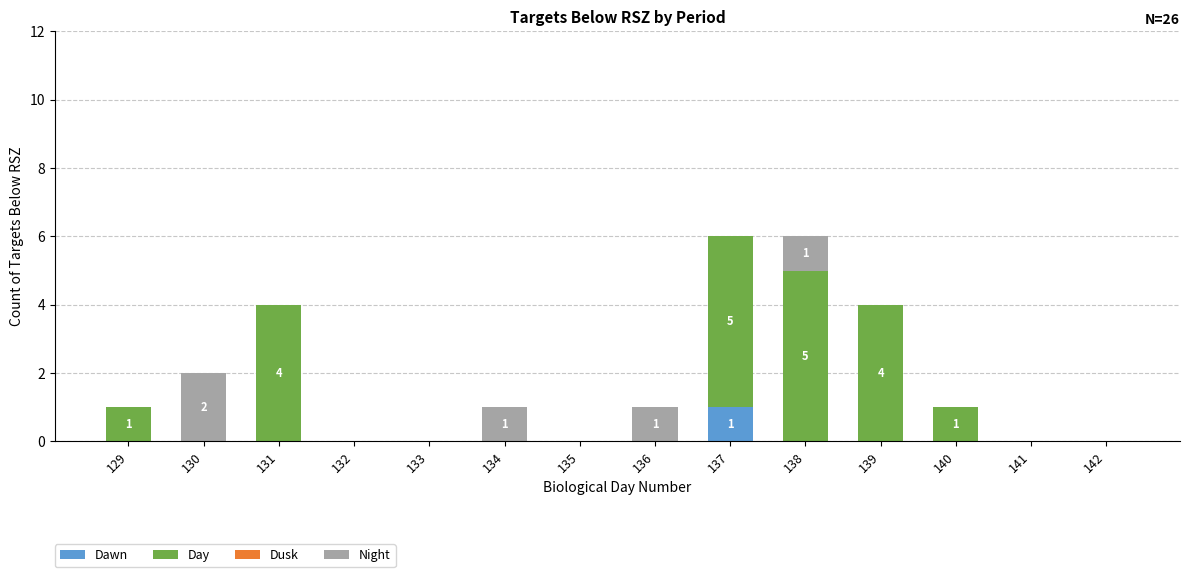

True or false: Dawn has a value of -1 at 136.

False